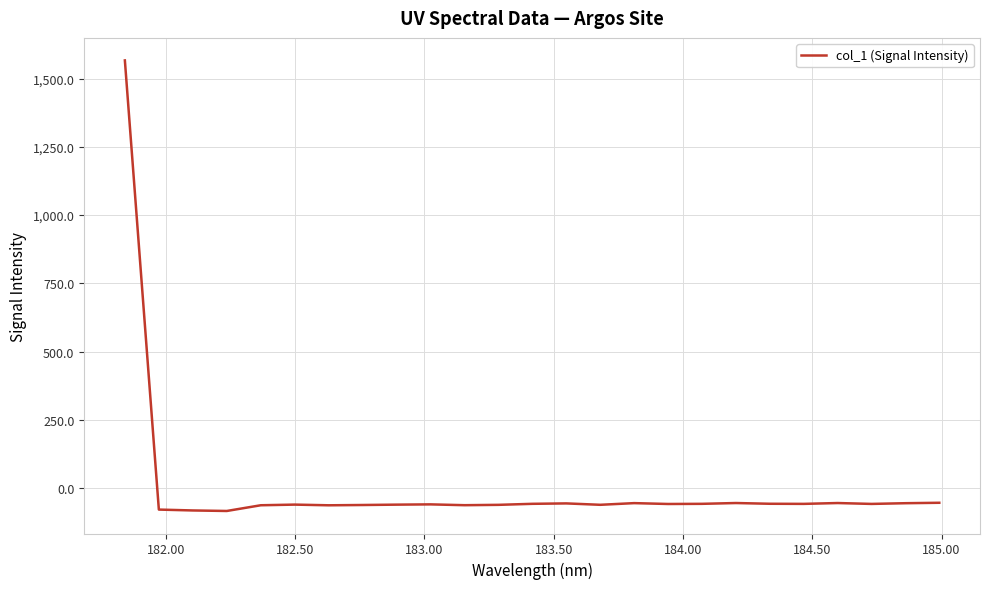

What is the difference between the maximum and minimum values?

1651.1